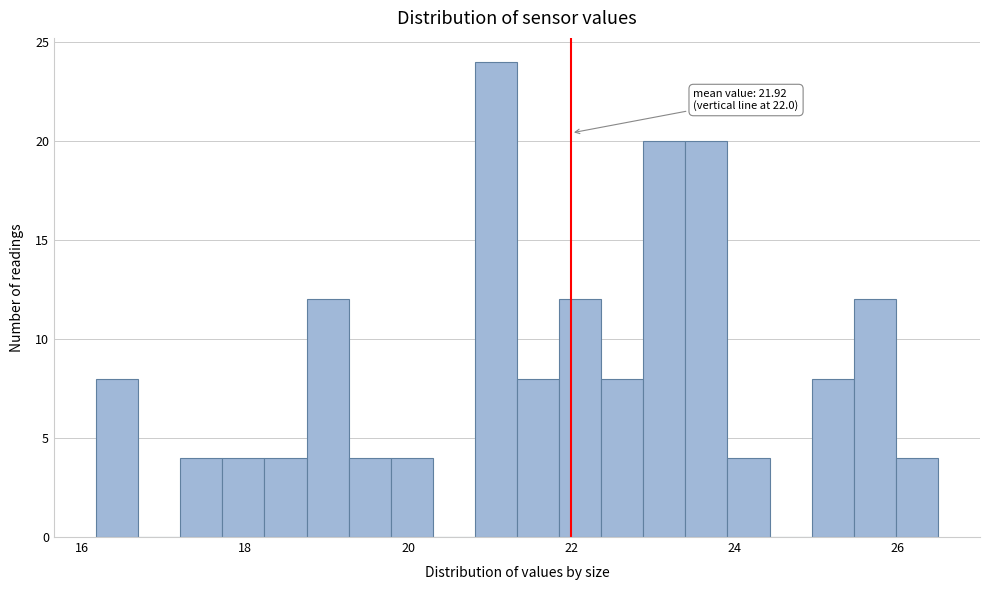

Around what value on the x-axis is the tallest bar? Give the approximate position of its centre, as read against the axis.

21.0